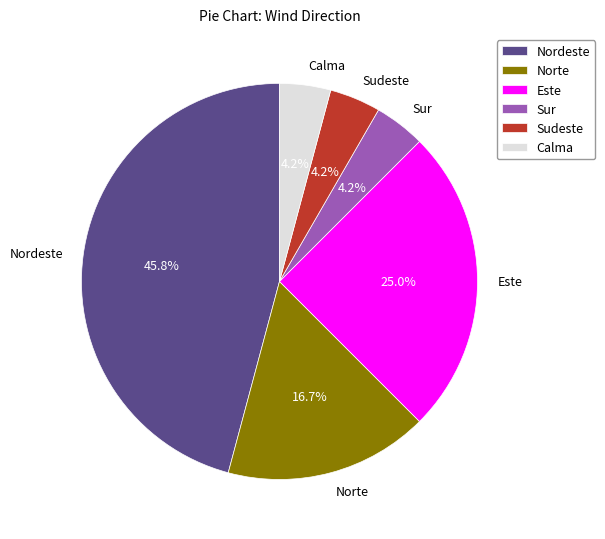

What percentage is the Norte slice, to the nearest percent?

17%